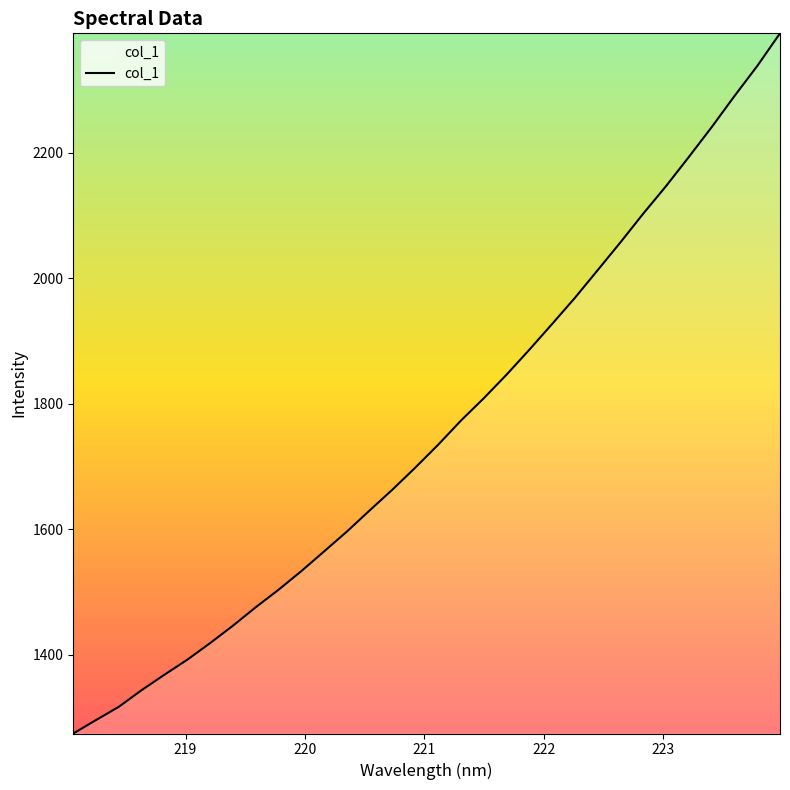

What is the difference between the maximum and minimum values?

1116.1